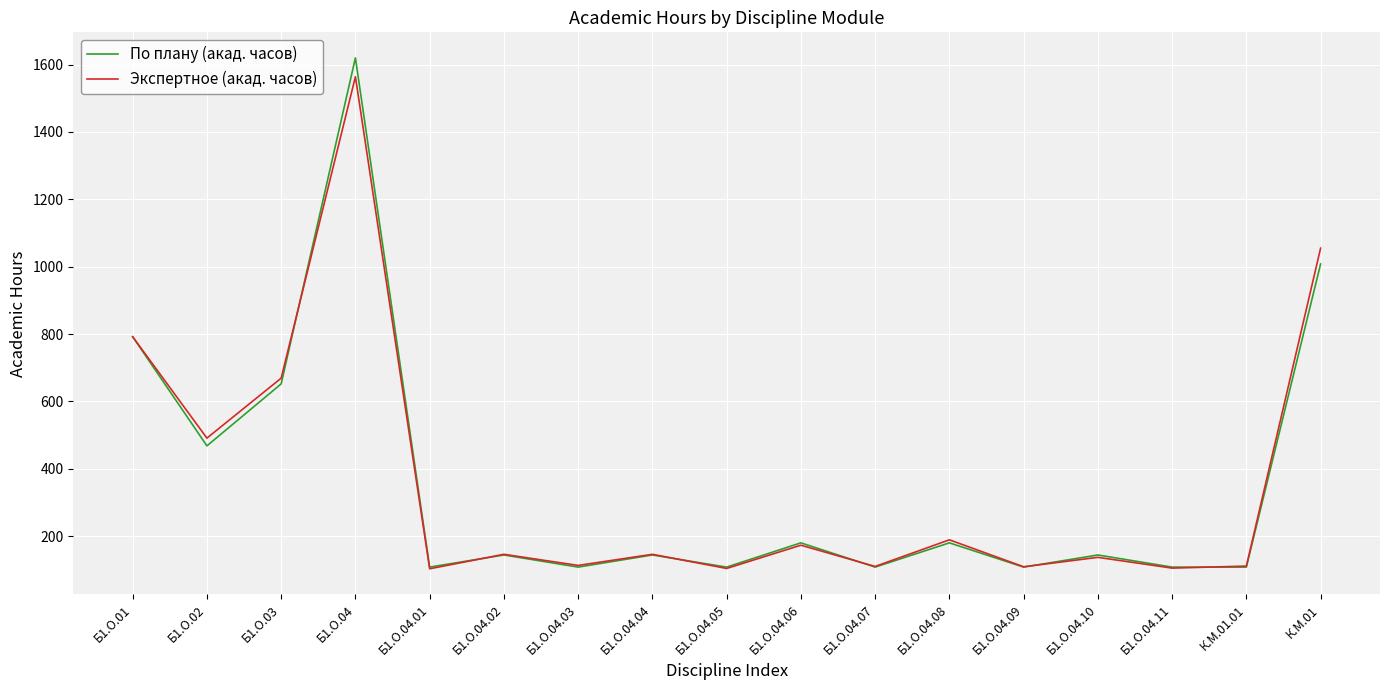

What is the greatest value displayed?

1620